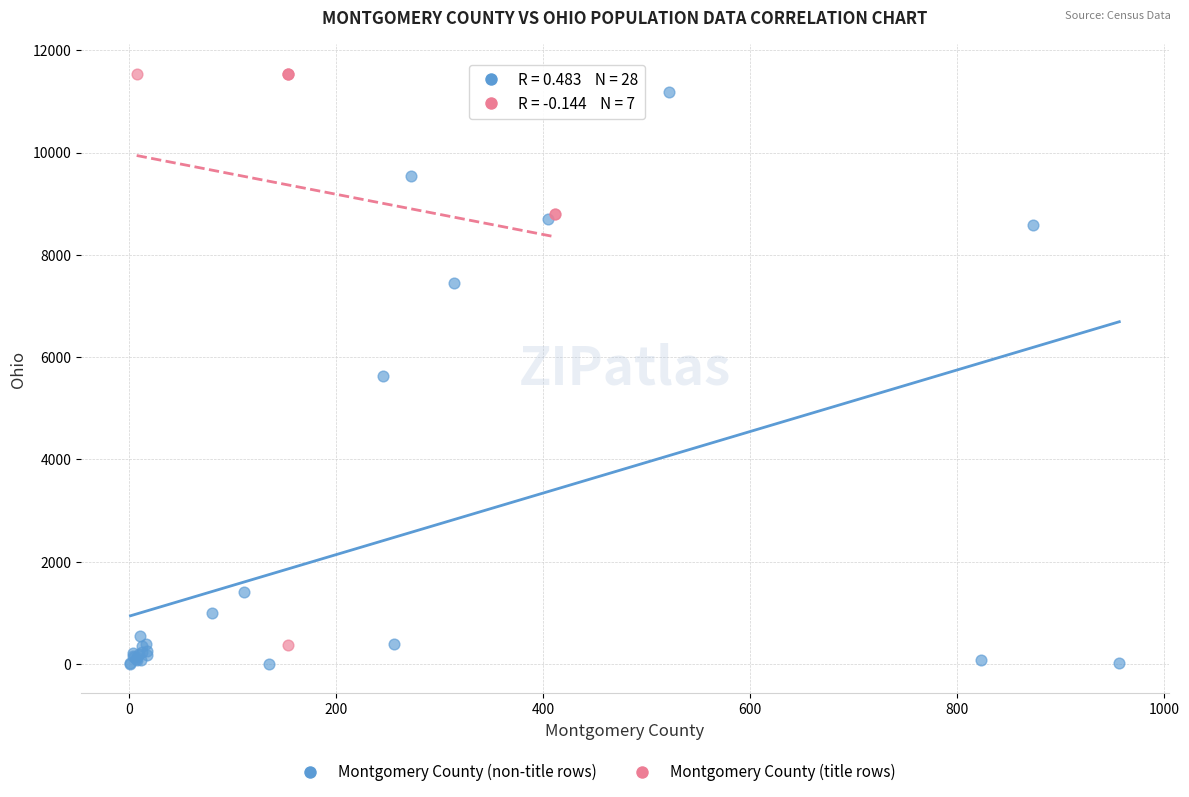

Which series reaches the minimum Y coordinate?

Montgomery County (non-title rows)